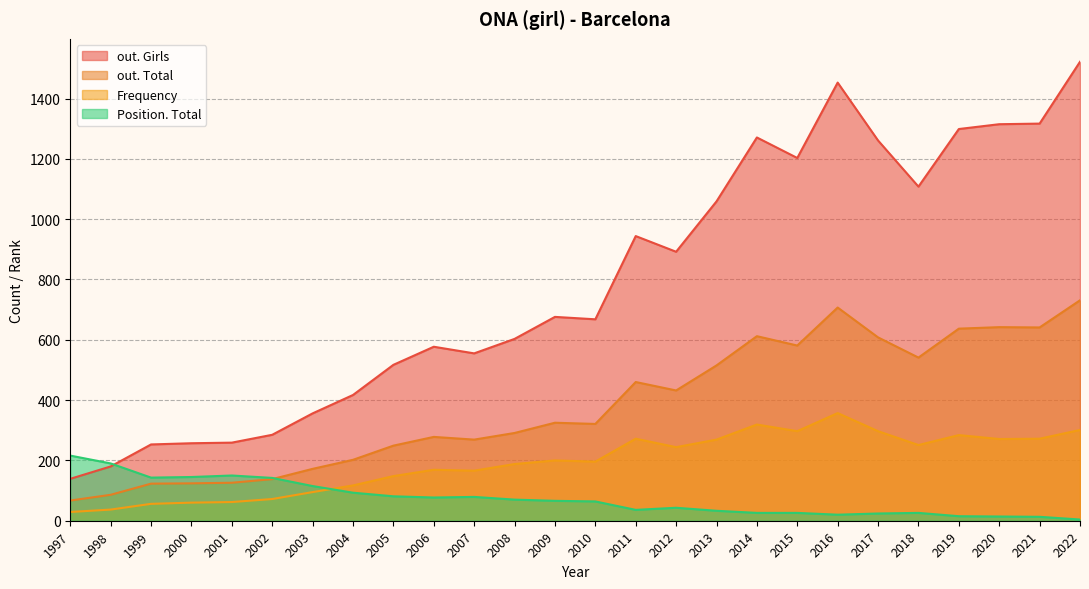

What is the sum of all Position. Total values?

1911